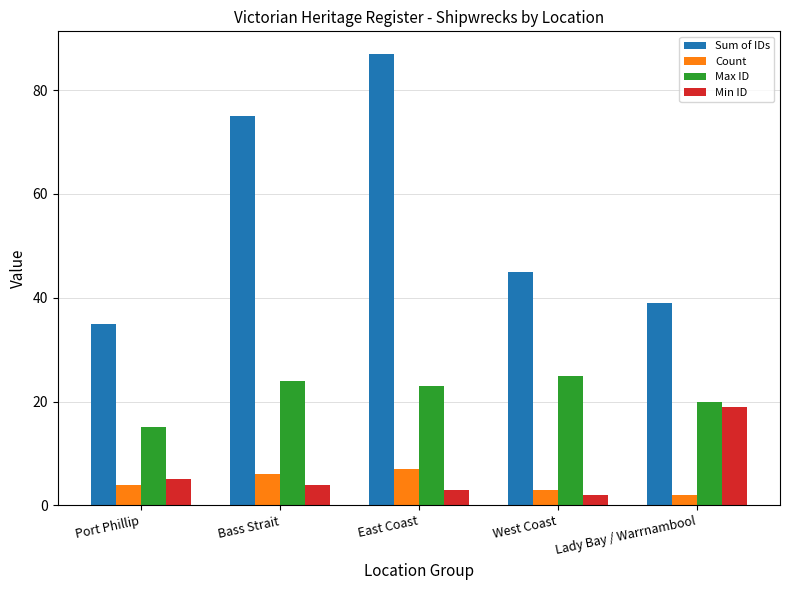

What is the label of the 3rd bar from the right?

East Coast